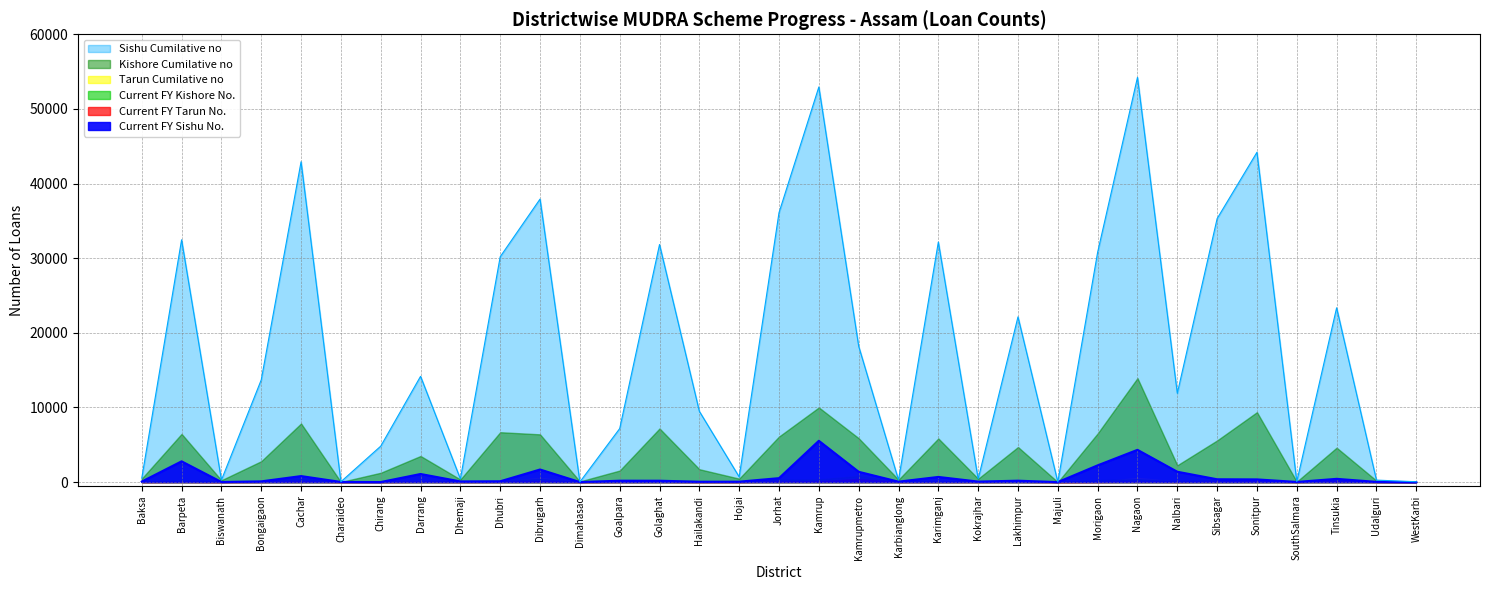

What is the maximum value shown in the chart?

54226